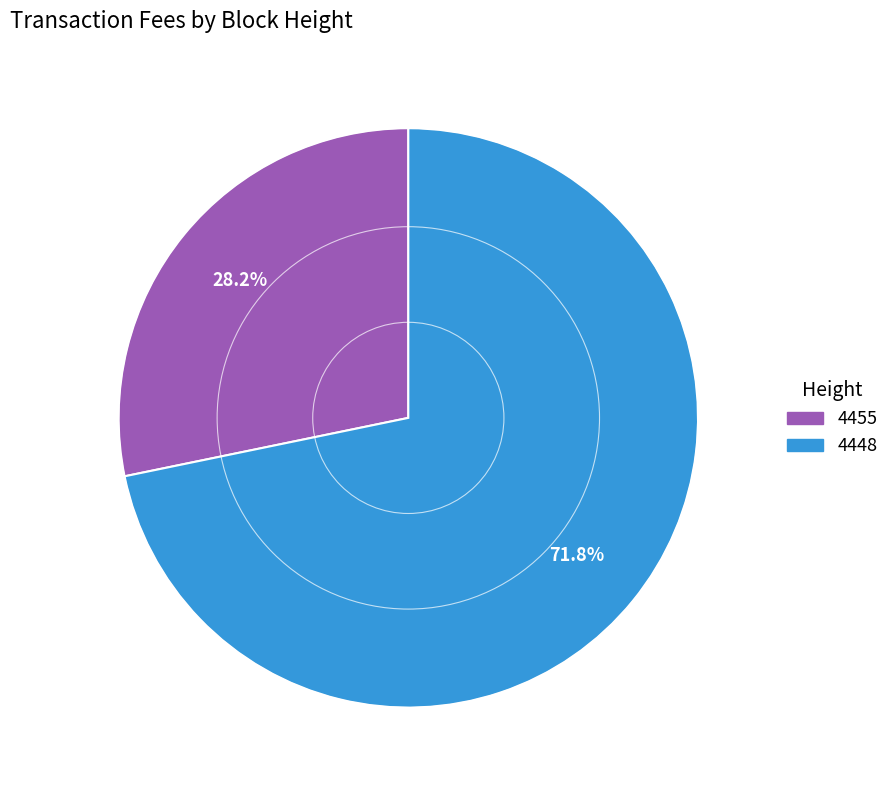

Which slice is the largest?

4448